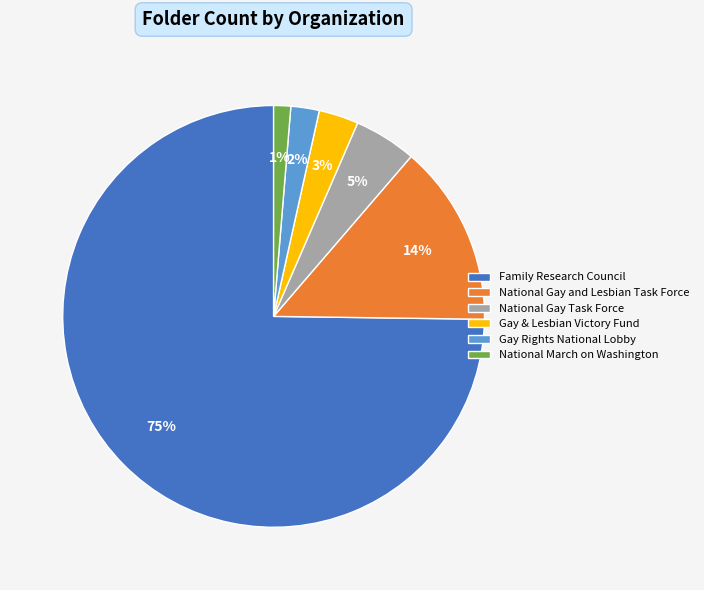

Does National March on Washington represent more than half of the total?

No